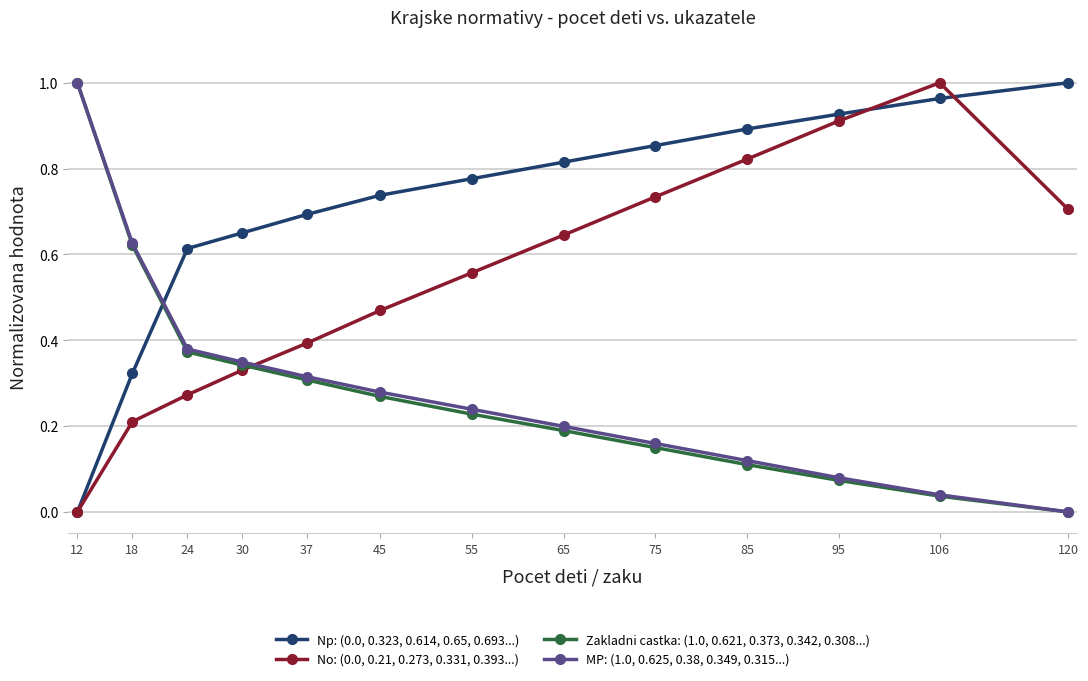

What is the total value across all series at 55?

1.8